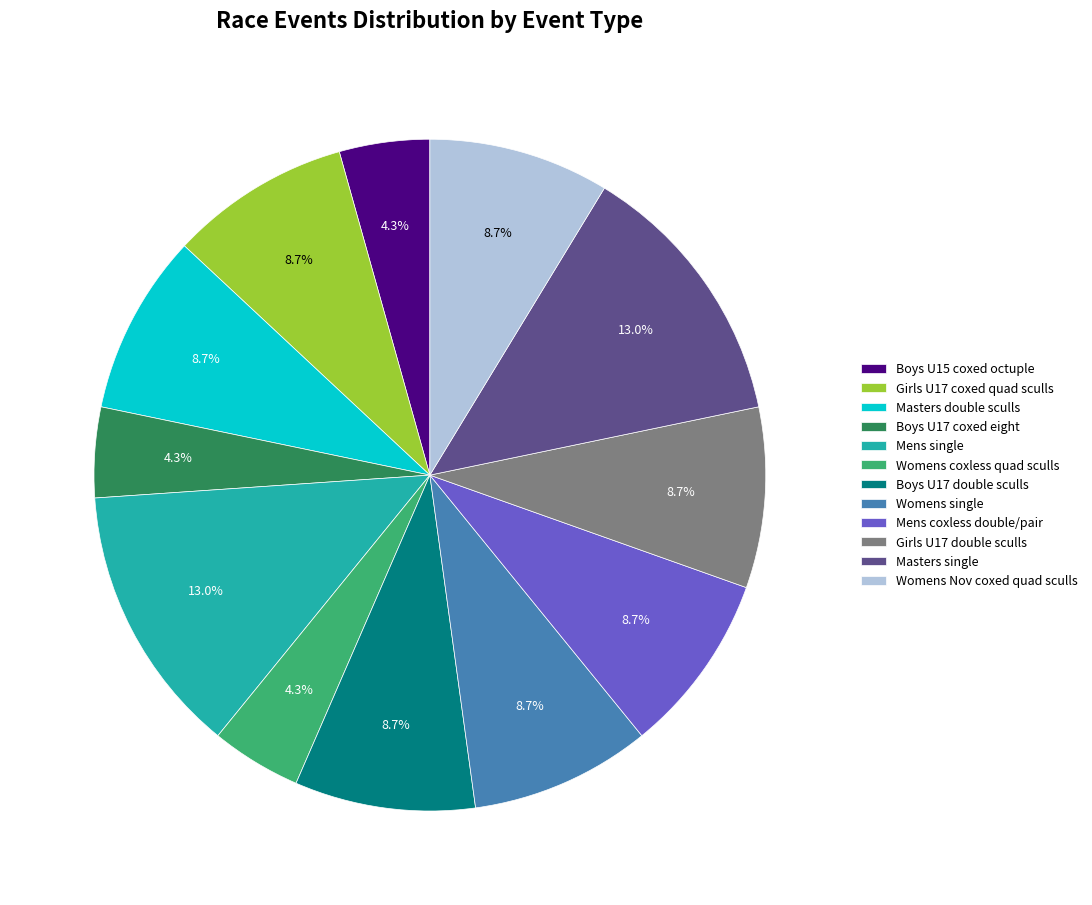

Count the number of slices in the pie.

12